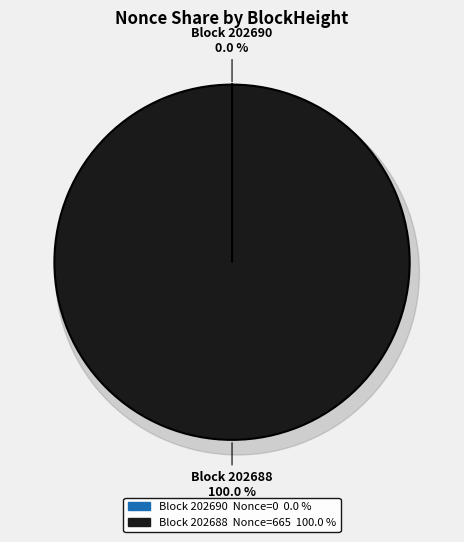

What is the total percentage of 202690 and 202688?

100.0%